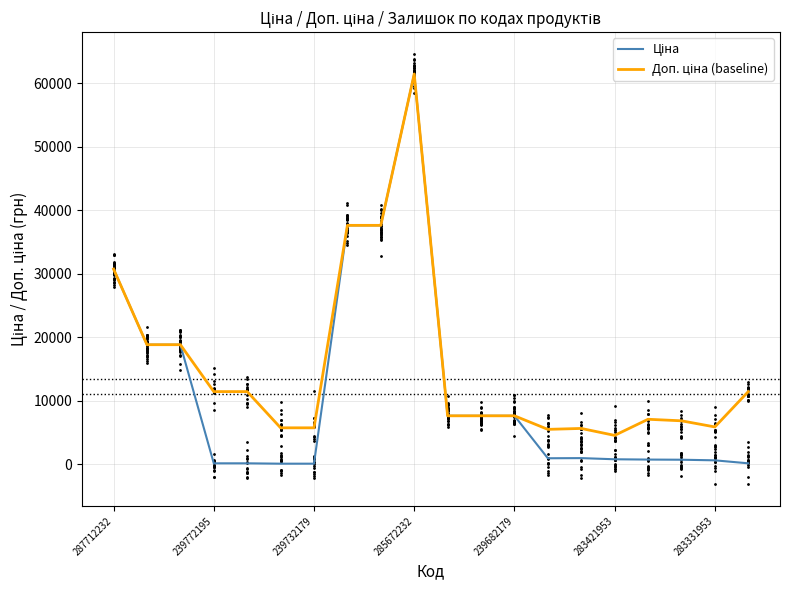

Which series has the largest total across all categories?

Доп. ціна (baseline)